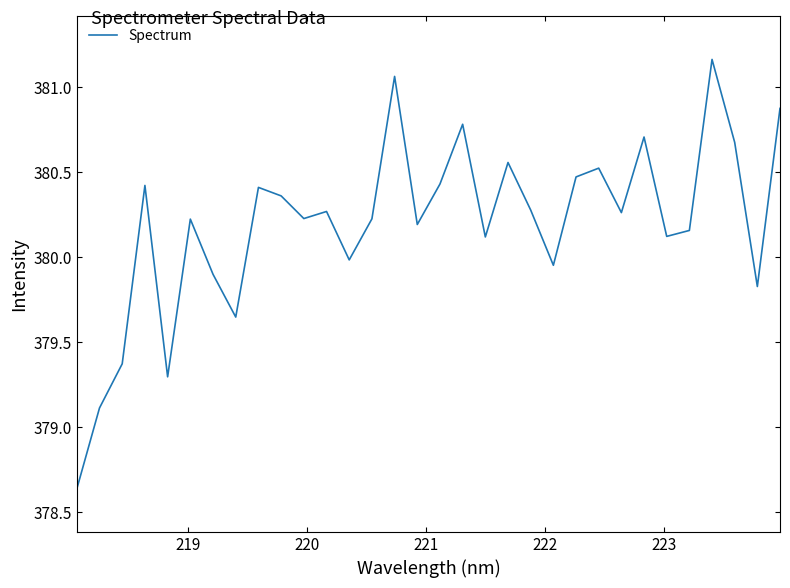

Does the chart have visible grid lines?

No